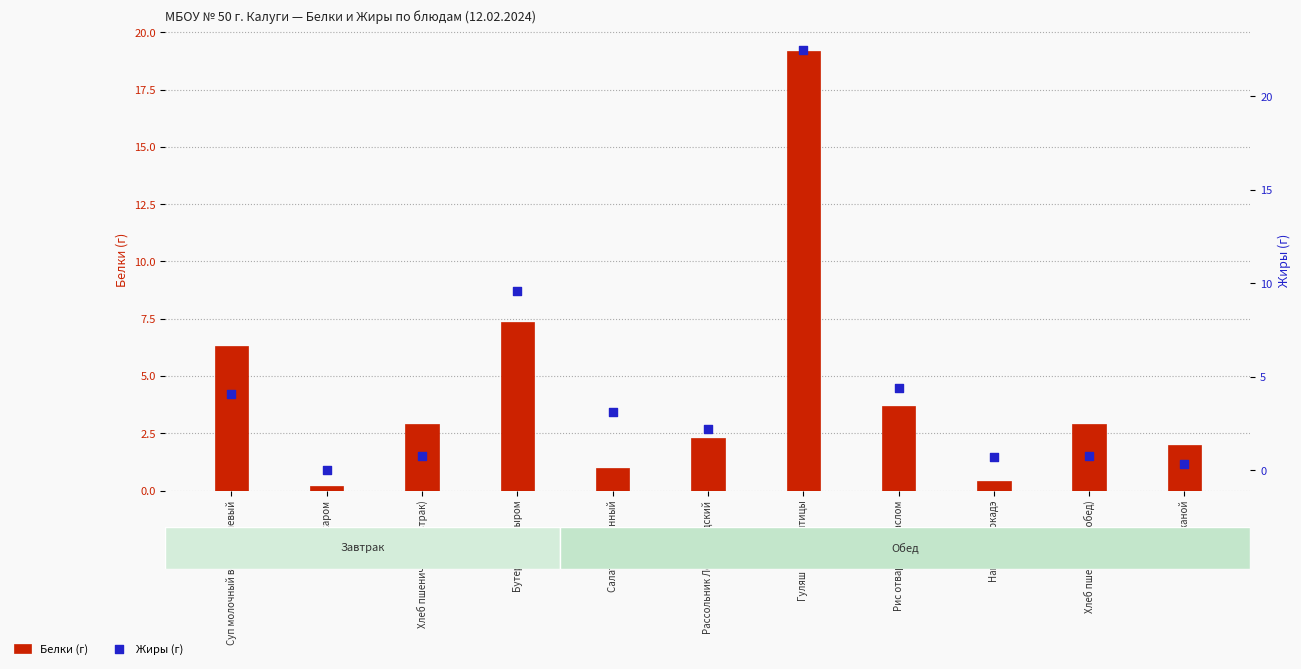

At how many categories does at least one series exceed 3?

5